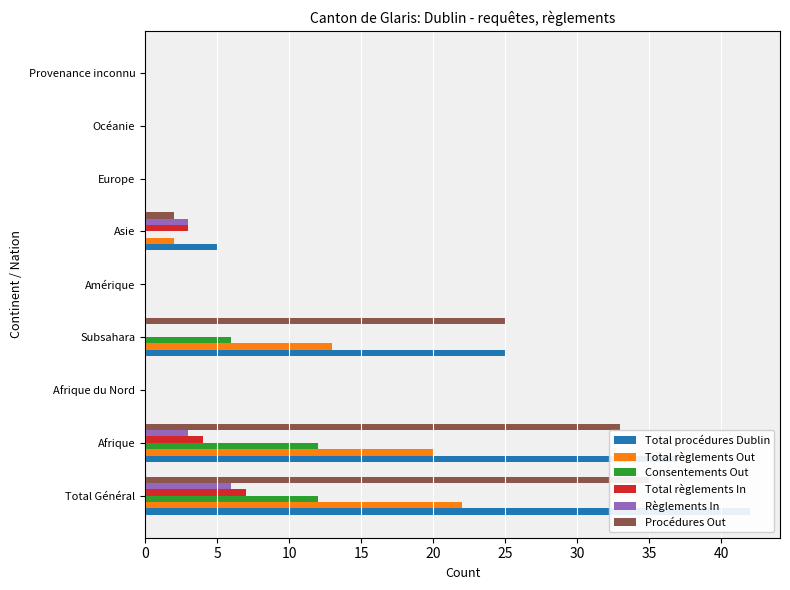

List the series in order of their peak value, highest first.

Total procédures Dublin, Procédures Out, Total règlements Out, Consentements Out, Total règlements In, Règlements In